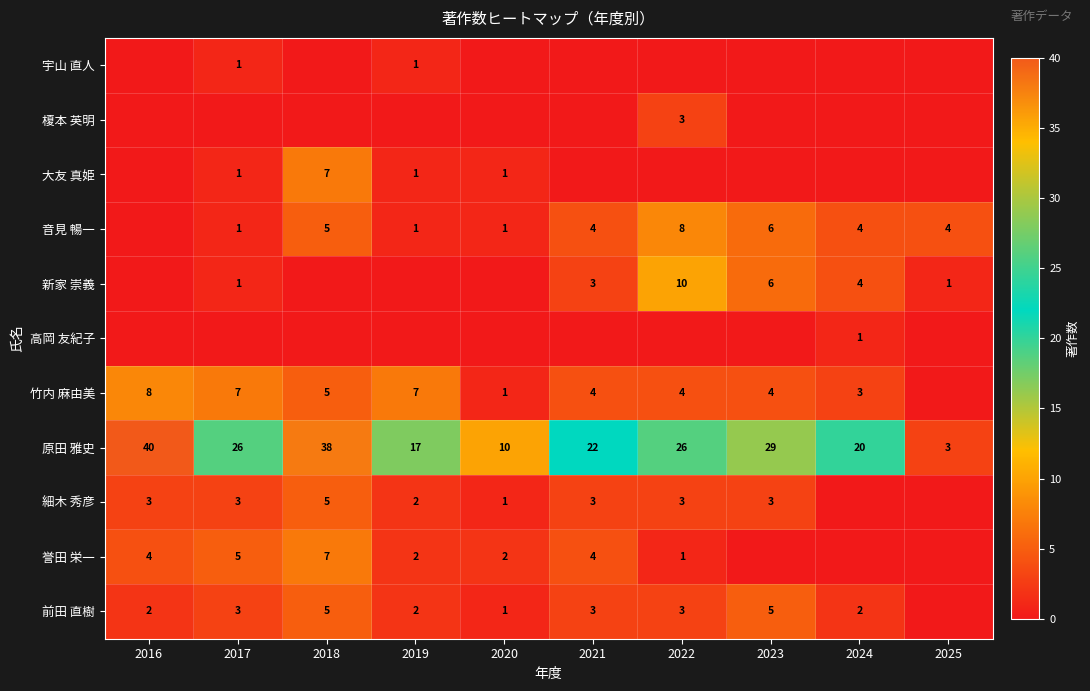

Is it true that 新家 崇義 equals 1 at 2021?

False